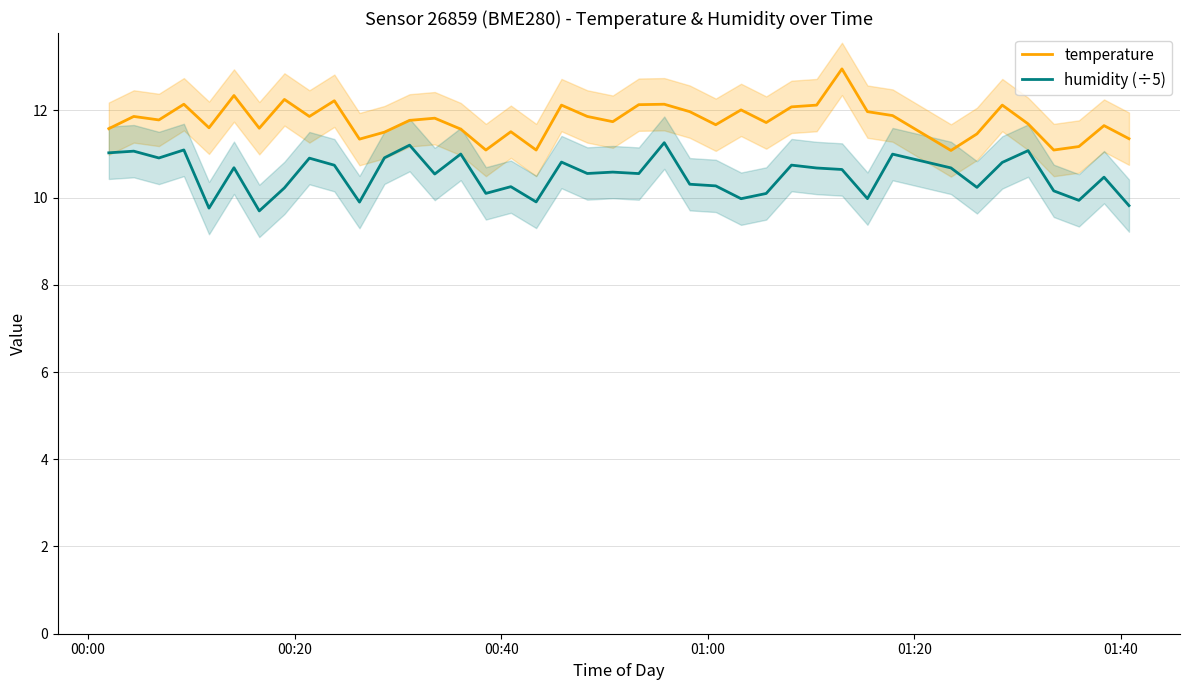

True or false: temperature and humidity (÷5) intersect in this chart.

False